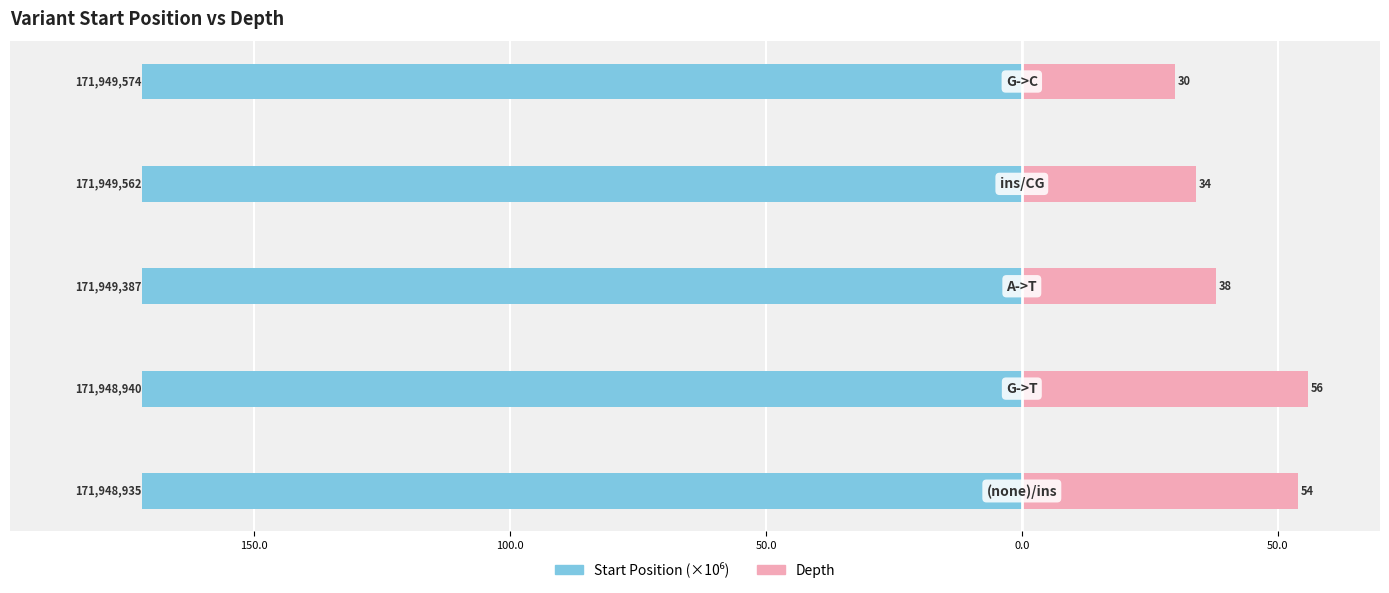

What is the value of the depth bar at the 2nd from the left?

56.0